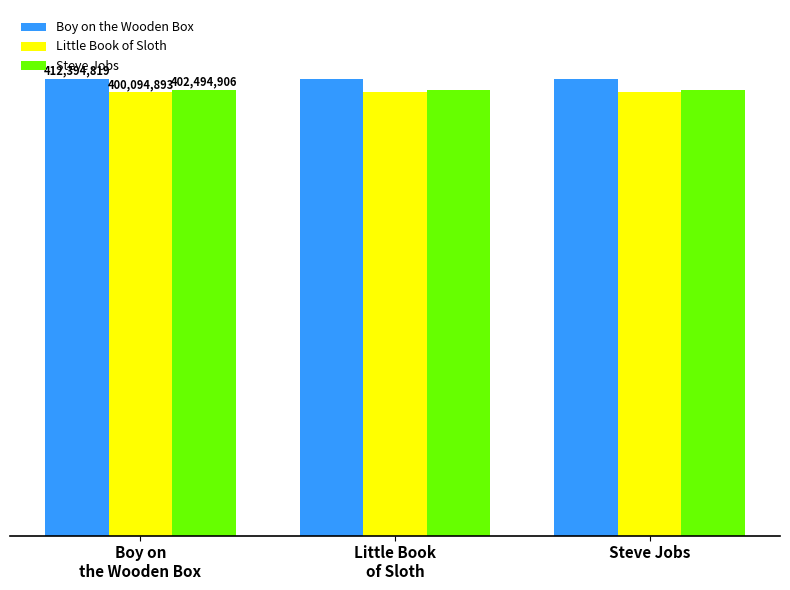

Does the chart contain stacked bars?

No